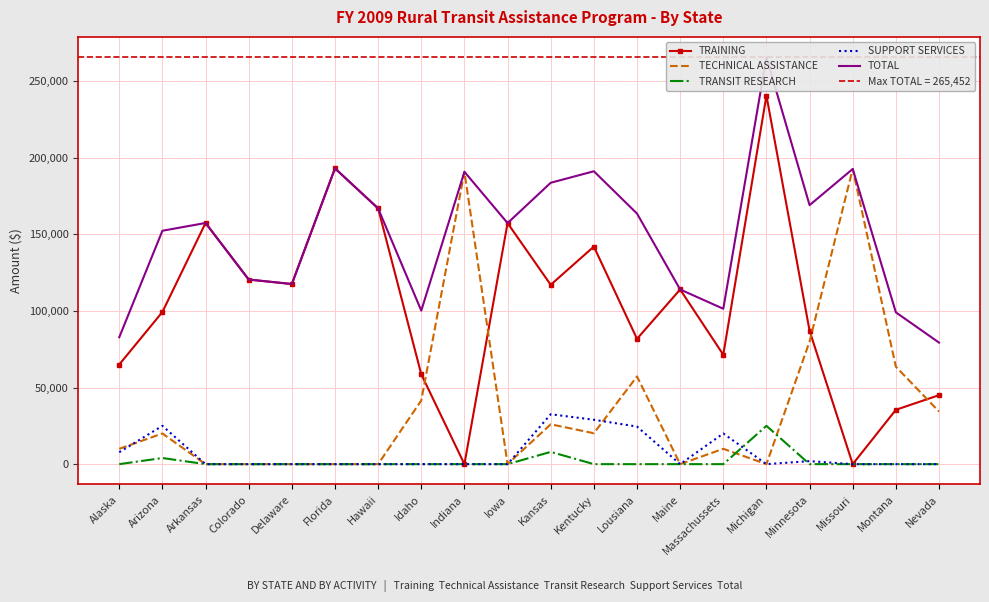

True or false: SUPPORT SERVICES and TRAINING intersect in this chart.

False